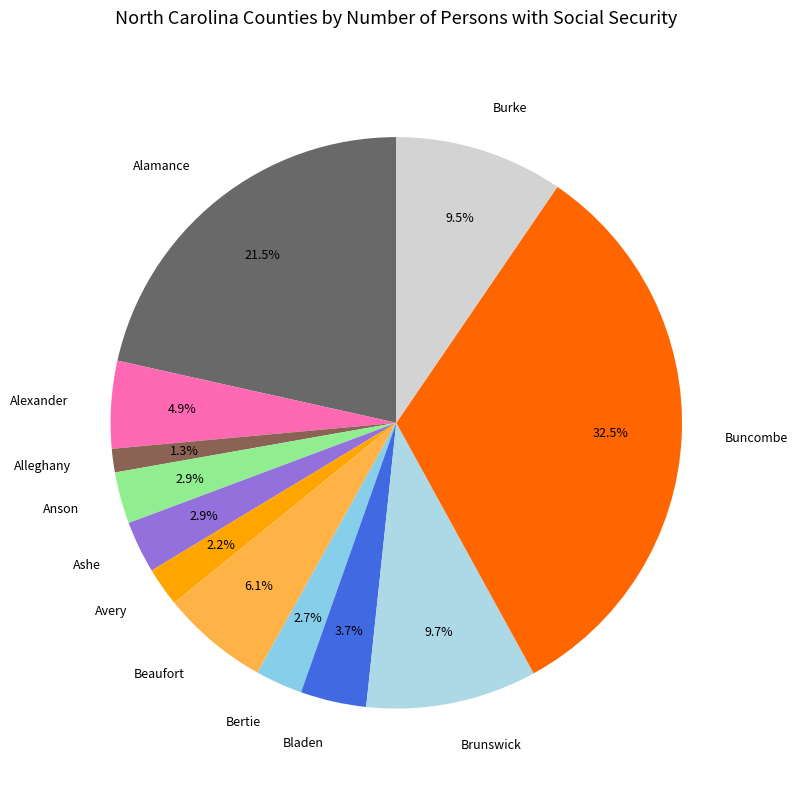

Which has a higher value, Anson or Beaufort?

Beaufort